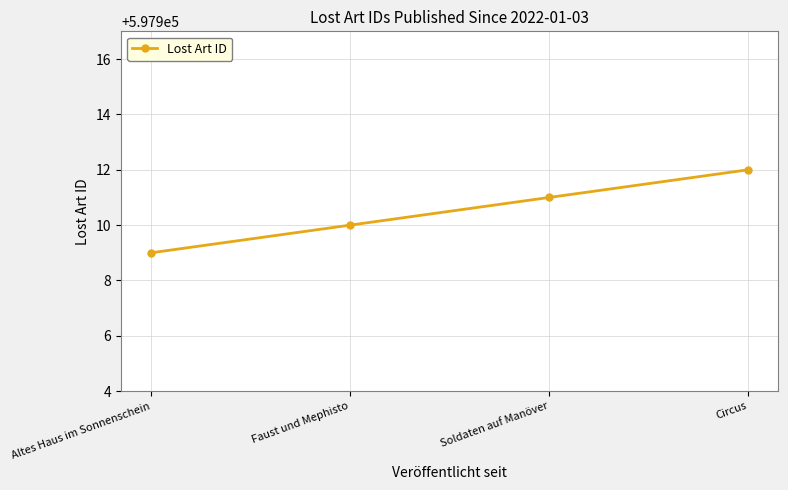

What is the value of the 4th point from the left?

597912